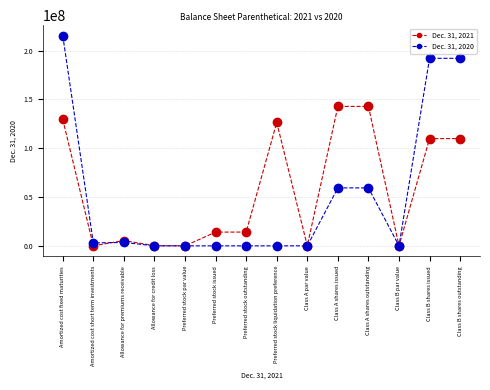

Which series has the largest range (max minus min)?

Dec. 31, 2020